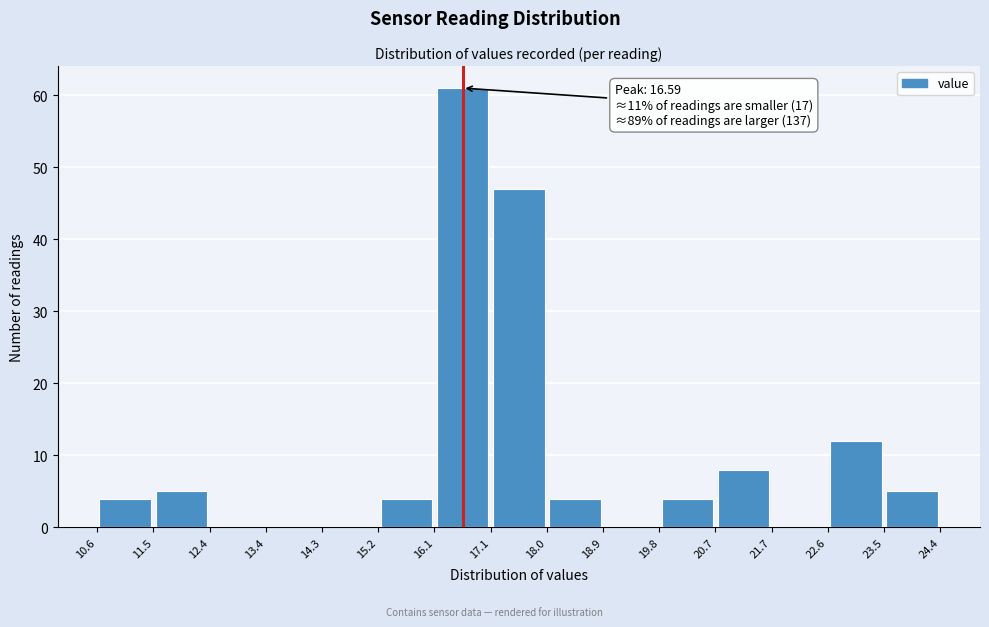

Over which range of the x-axis is the bar tallest?

16.1 to 17.1